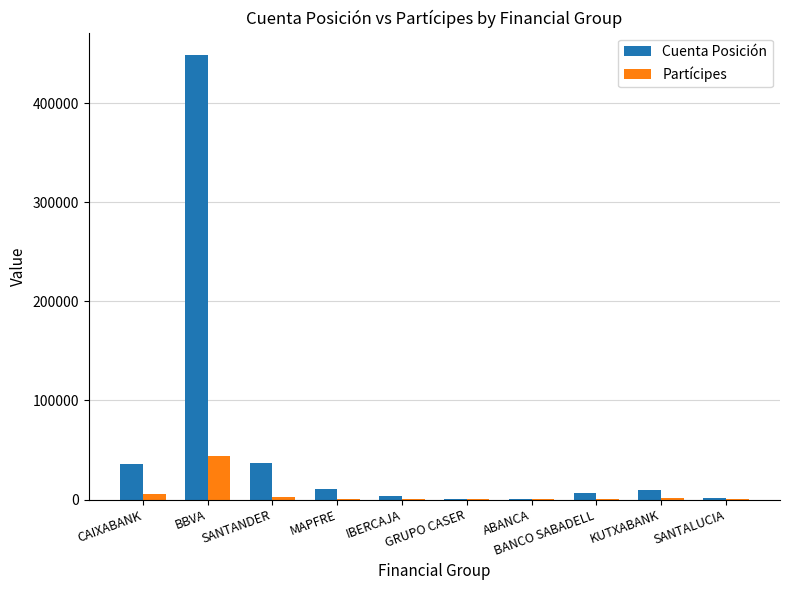

What is the maximum value shown in the chart?

448735